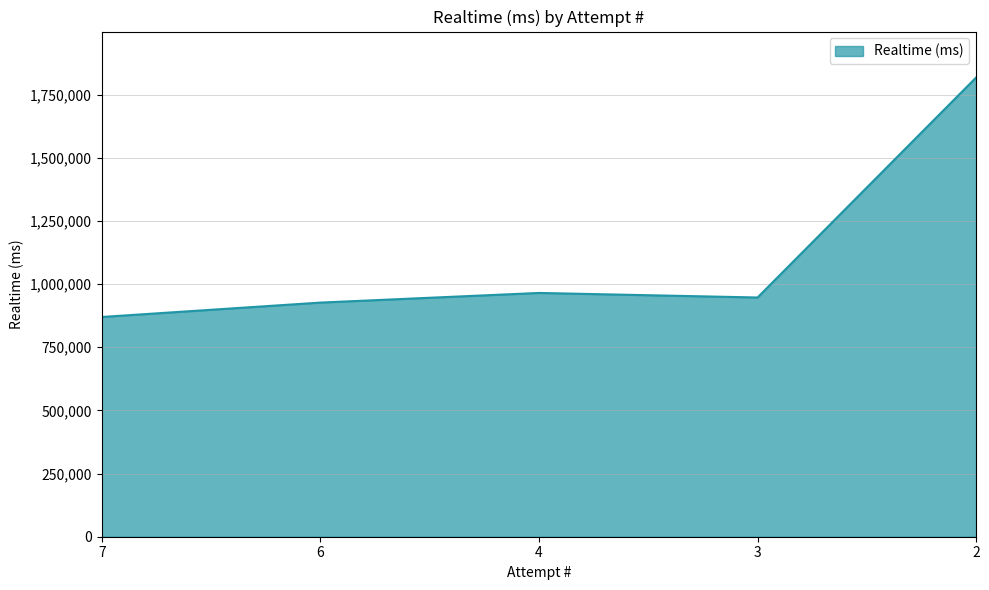

What is the average value?

1105233